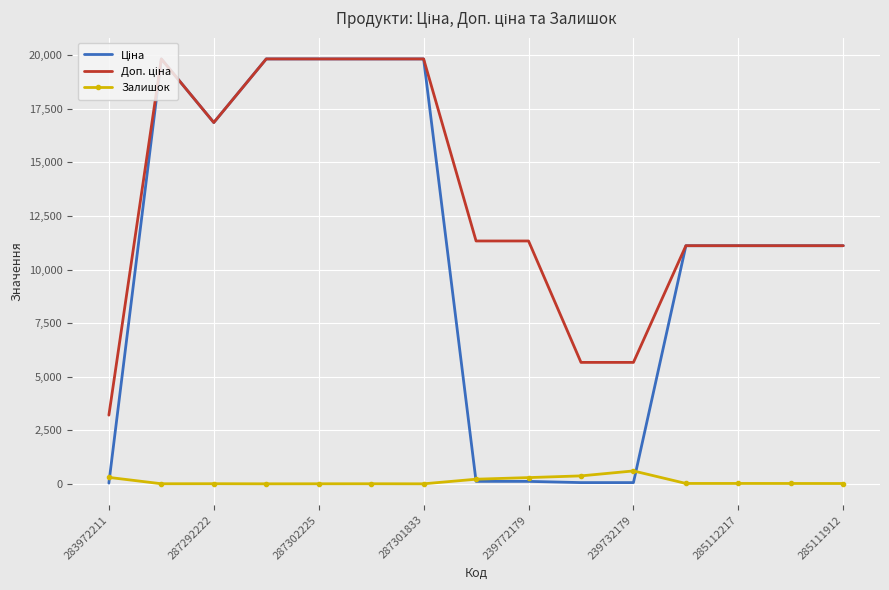

What is the greatest value displayed?

19831.1